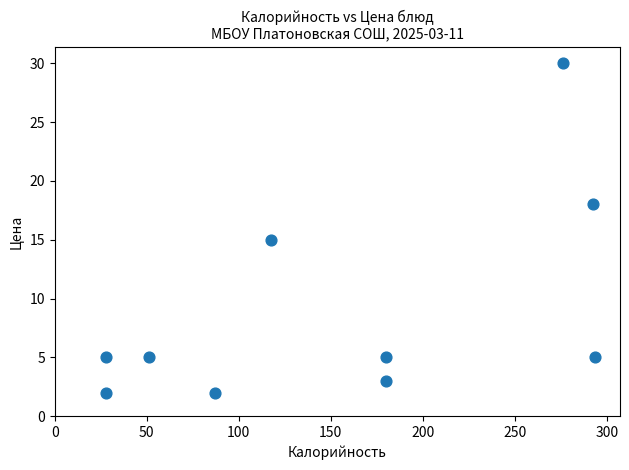

What Y value in the scatter plot is closest to 16?

15